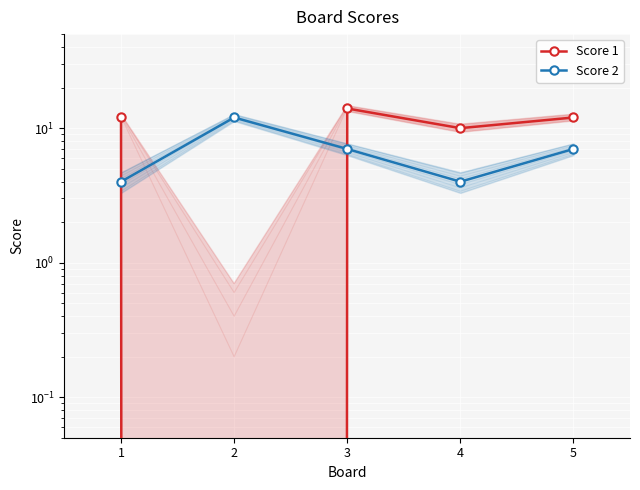

Between 4 and 1, which is larger?

1